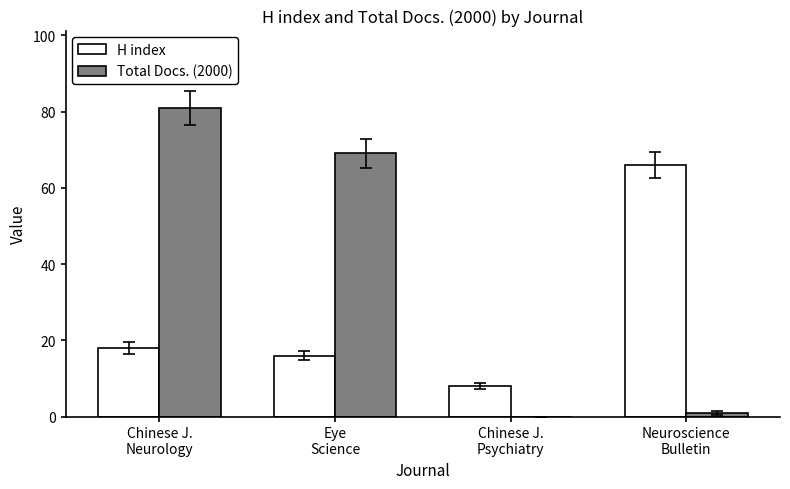

Where does the Total Docs. (2000) series first go above 69?

Chinese J.
Neurology